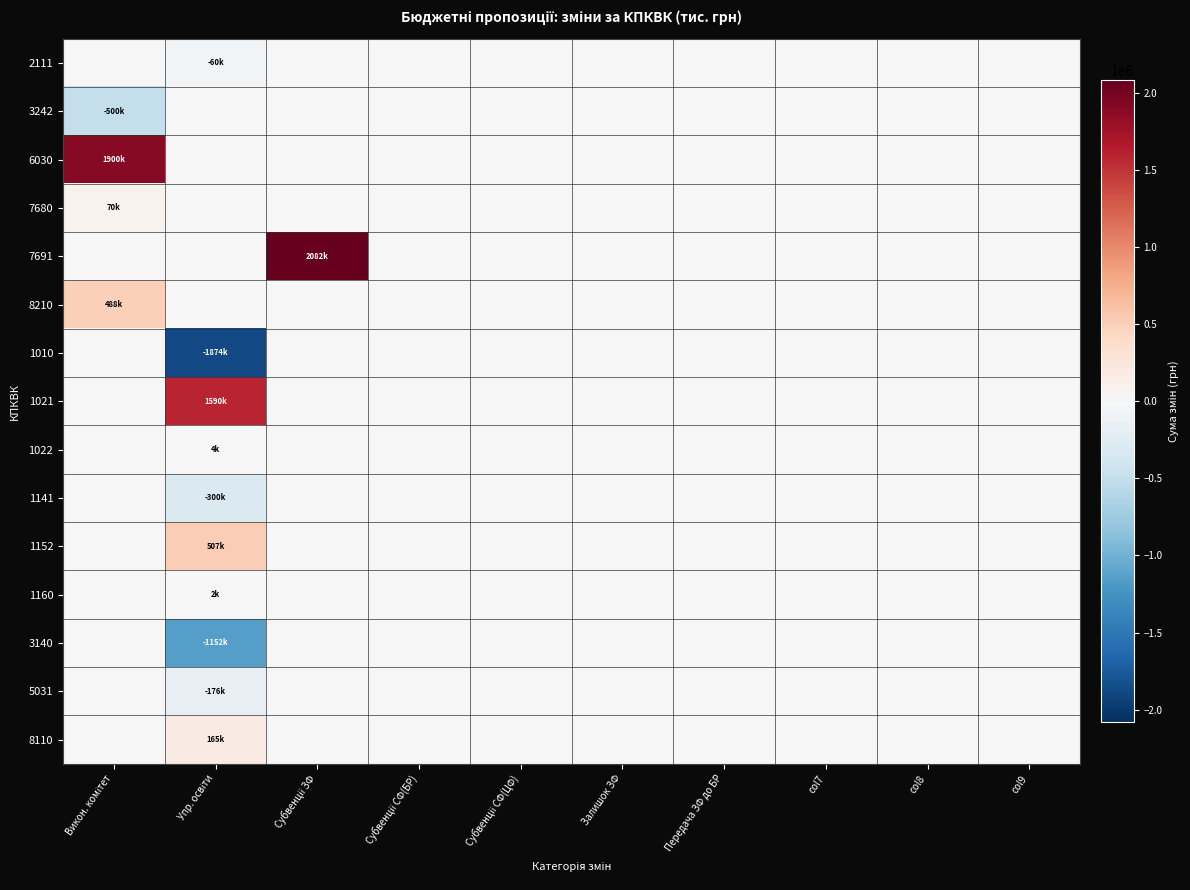

Which series has the largest total across all categories?

7691